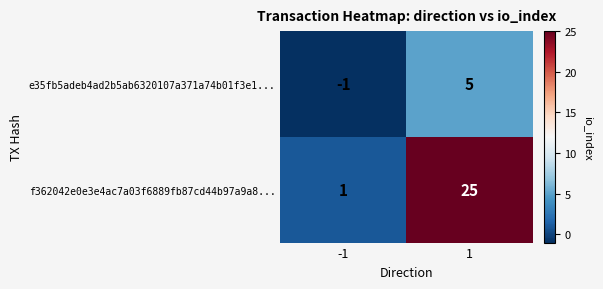

What is the difference between the f362042e0e3e4ac7a03f6889fb87cd44b97a9a8... values at -1 and 1?

24